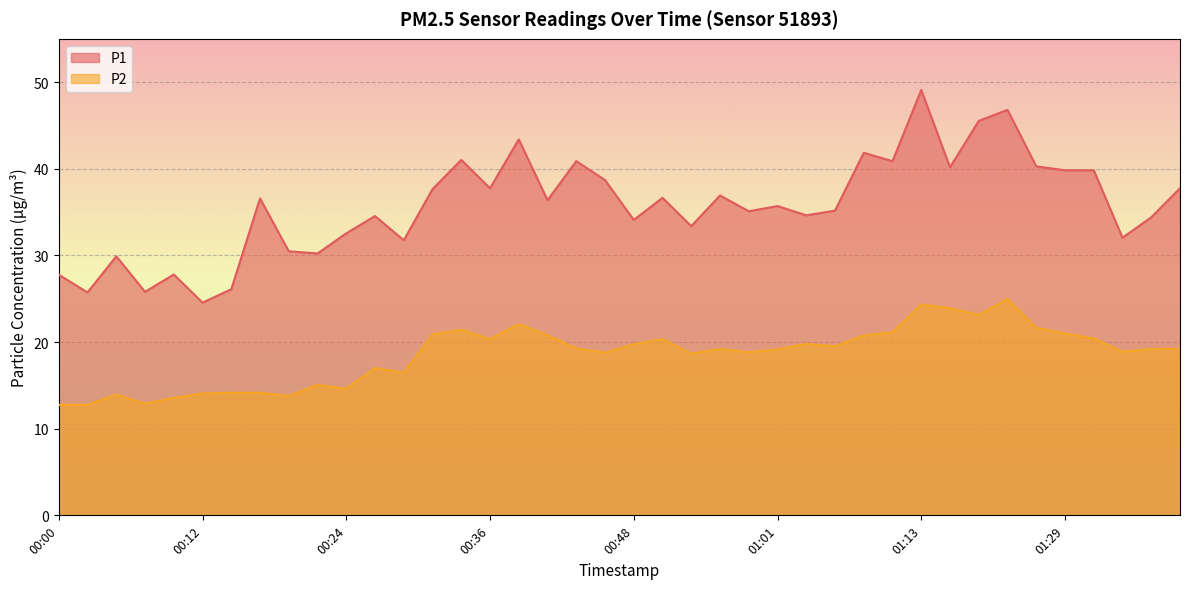

What position from the right is 00:34?

26